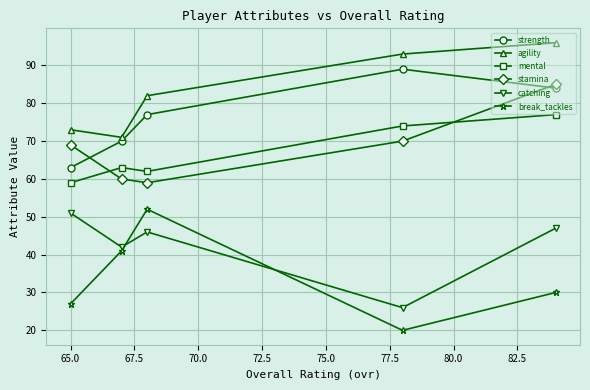

What is the value of the agility point at the 2nd from the left?

71